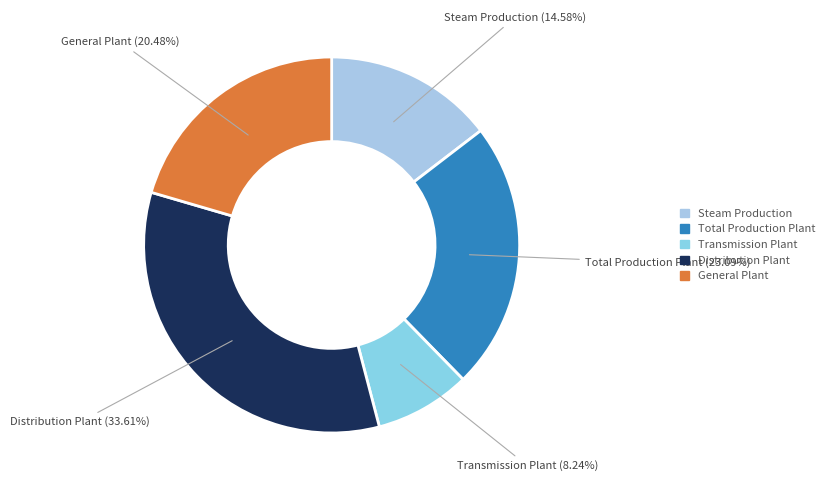

Is it true that Steam Production is 5% of the pie?

False